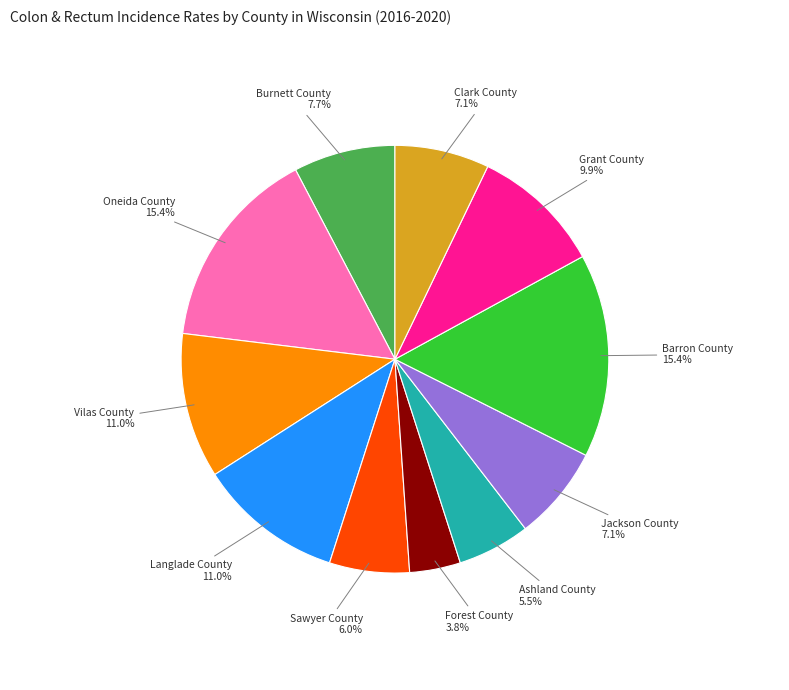

Approximately how many times larger is the value at Barron County compared to Oneida County?

1.0